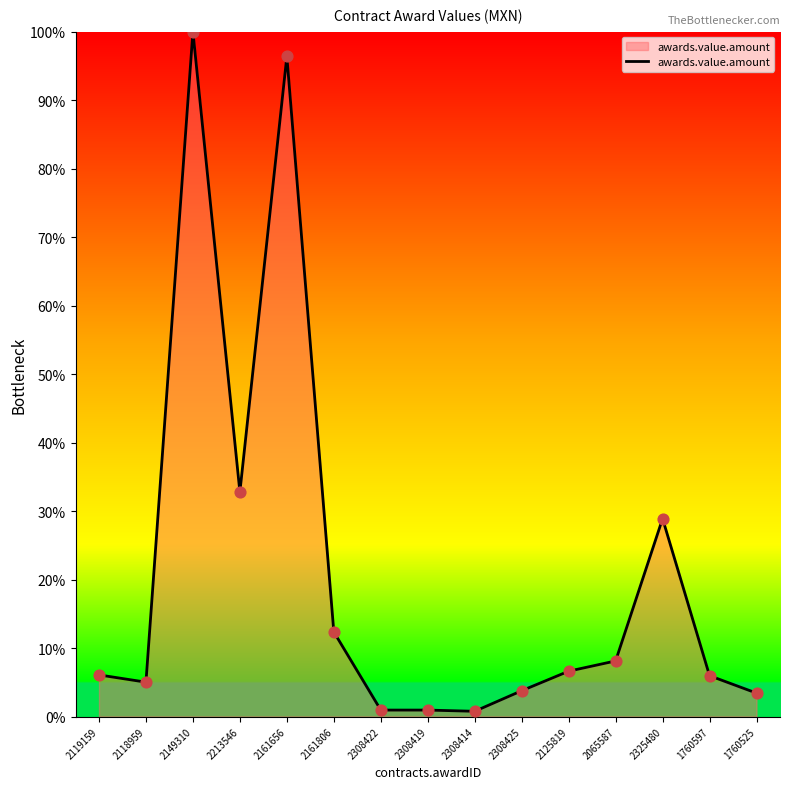

Which has a higher value, 2325480 or 2161656?

2161656